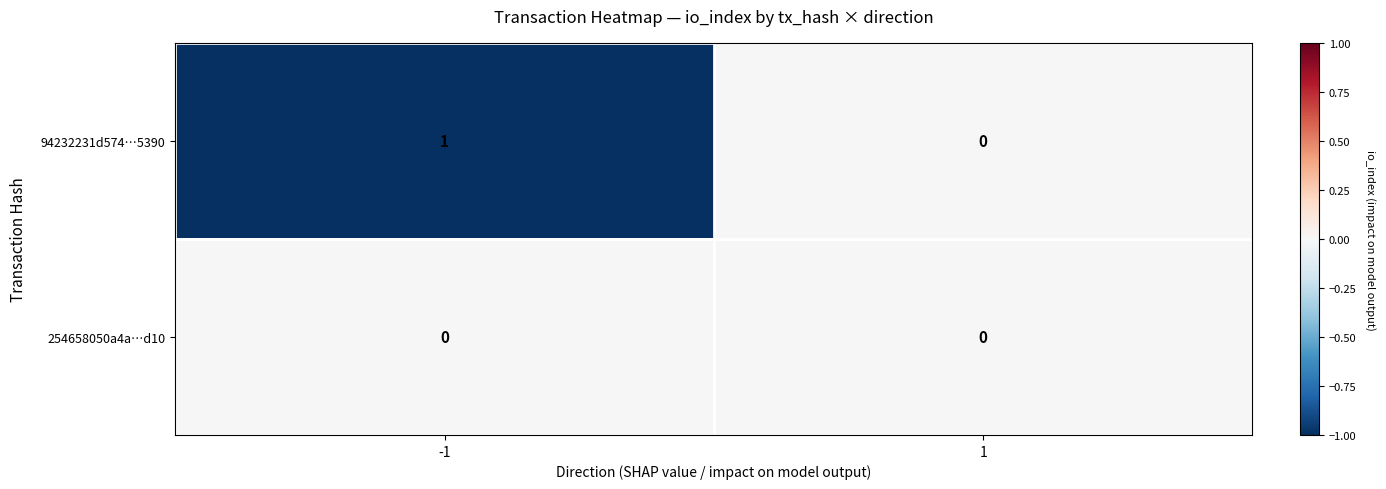

Reading left to right, what are all the values shown in this chart?

94232231d574…5390: 1	0
254658050a4a…d10: 0	0